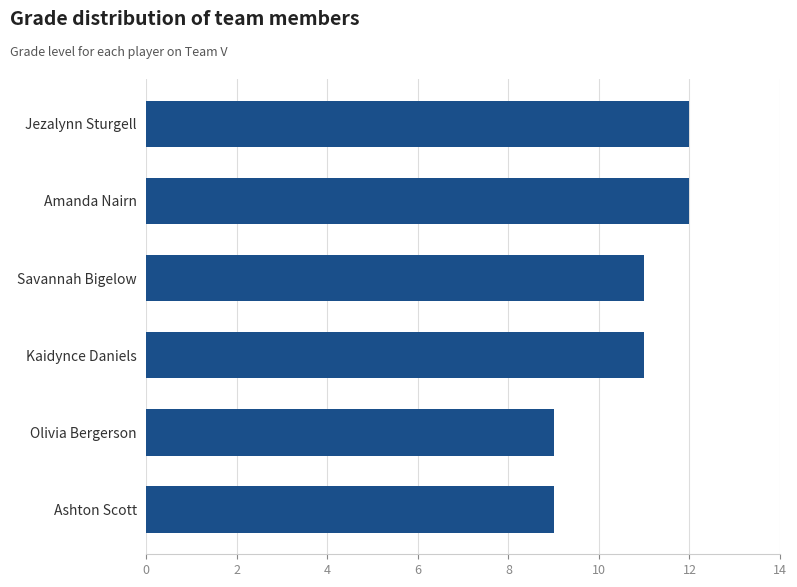

What is the greatest value displayed?

12